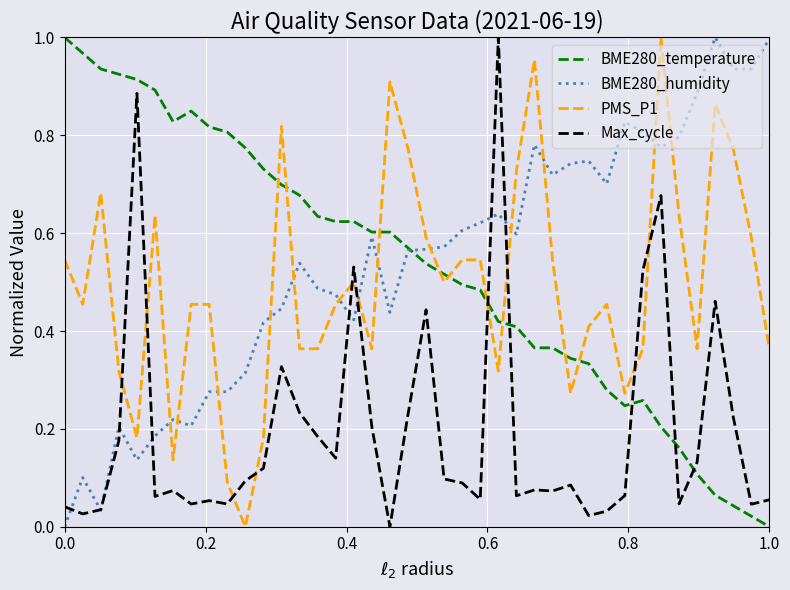

After their last crossing, which series has the higher values: BME280_temperature or Max_cycle?

Max_cycle